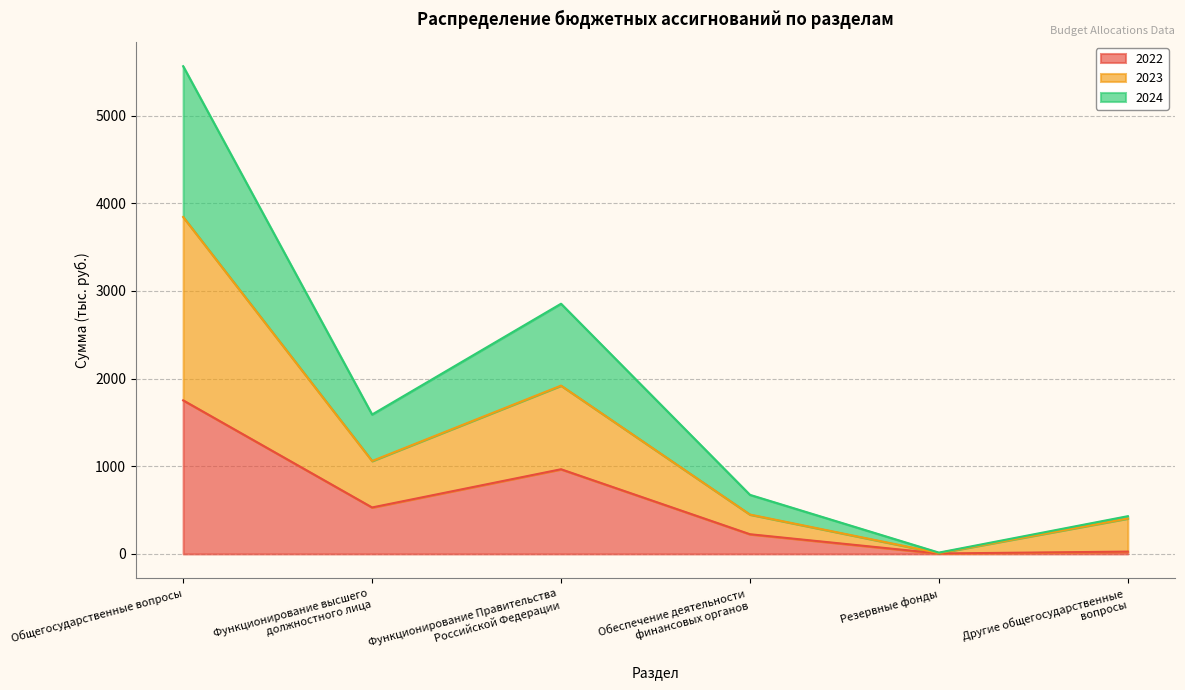

What is the label of the 3rd point from the right?

Обеспечение деятельности
финансовых органов